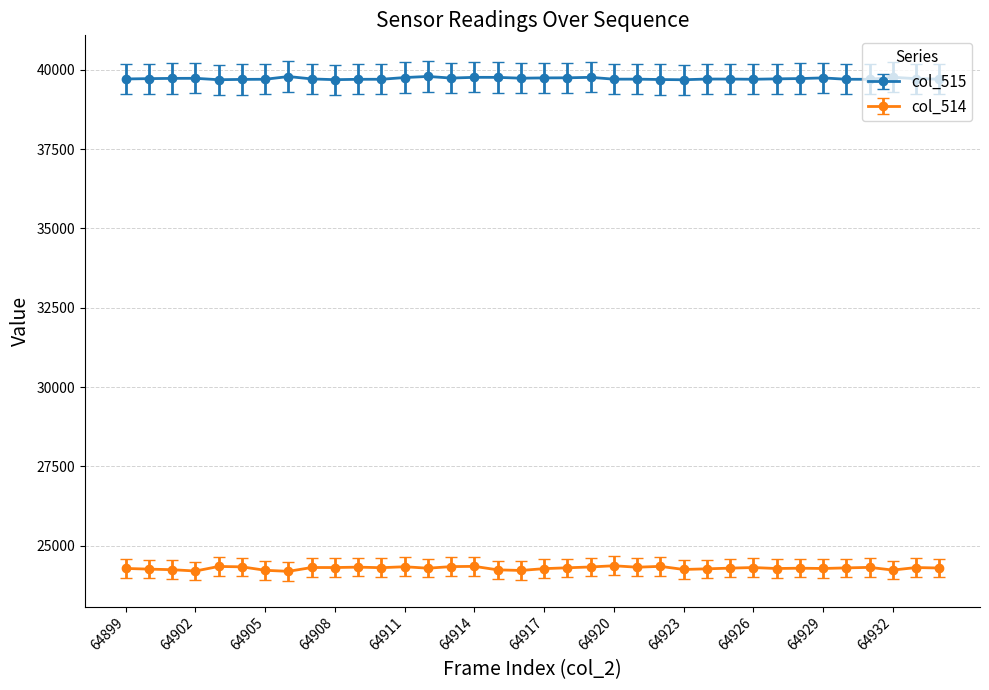

Which series has the largest total across all categories?

col_515